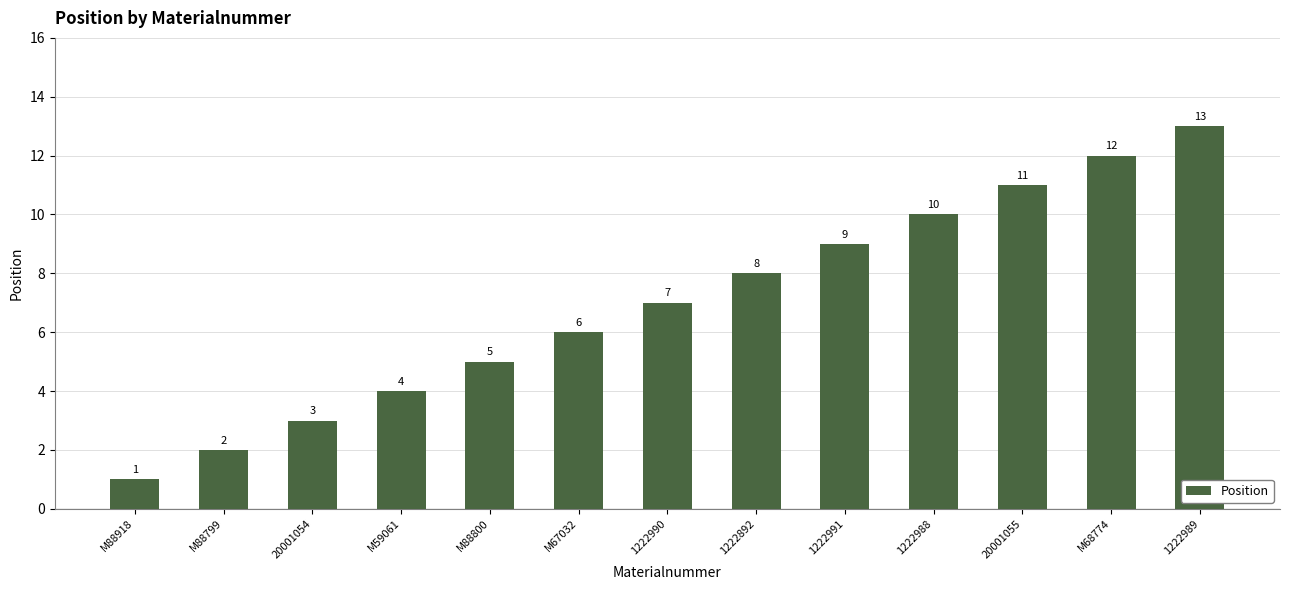

What is the approximate value at 20001054, to the nearest 5?

5